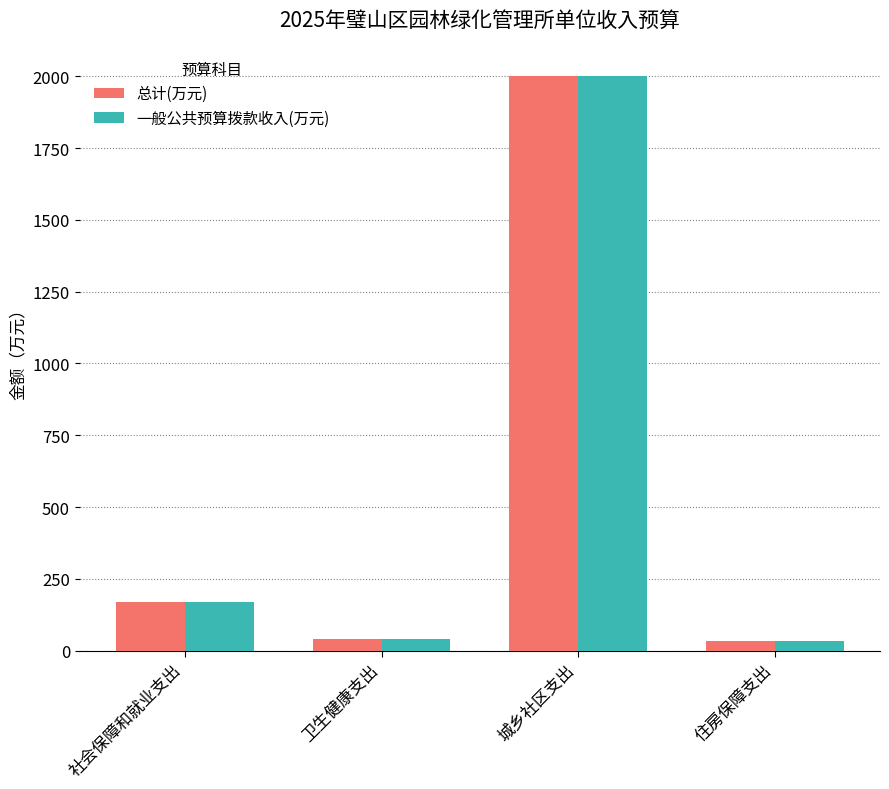

At how many categories does at least one series exceed 1927?

1